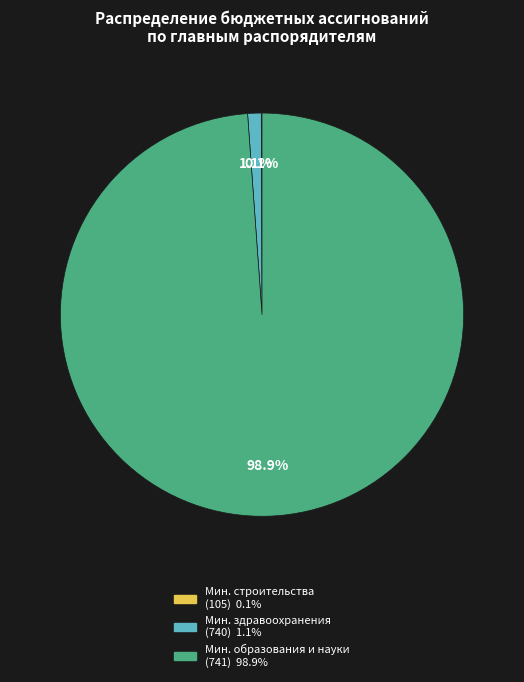

Is there a majority slice in this chart?

Yes